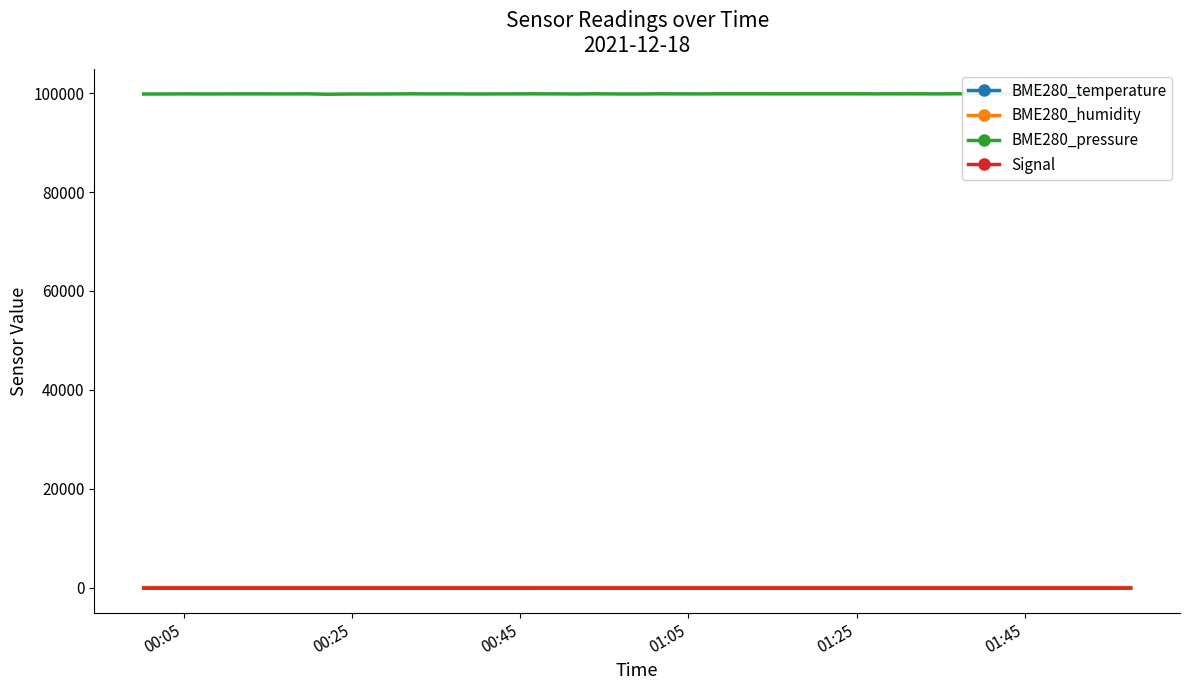

True or false: BME280_humidity has more than 1 interior local peaks.

True